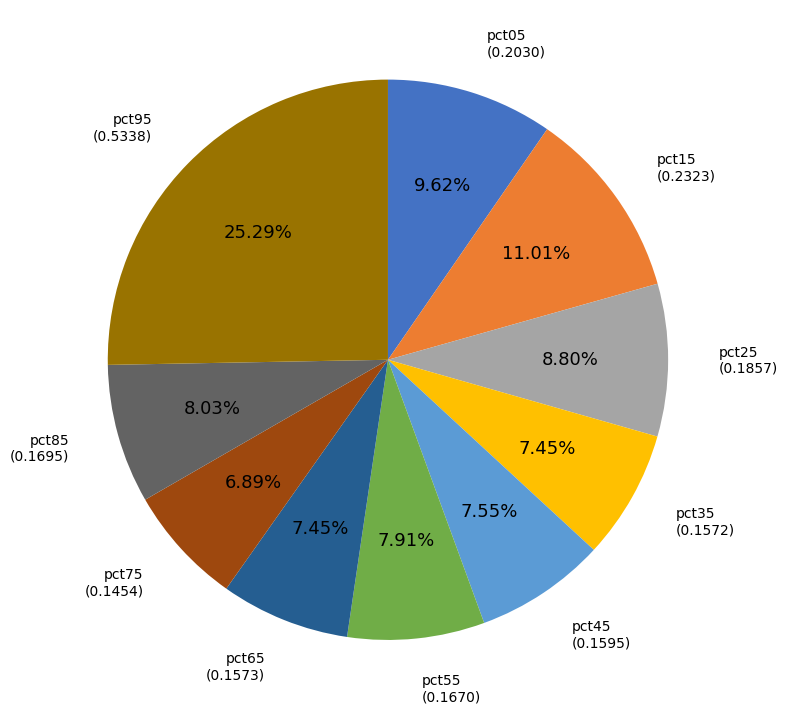

Count the number of slices in the pie.

10